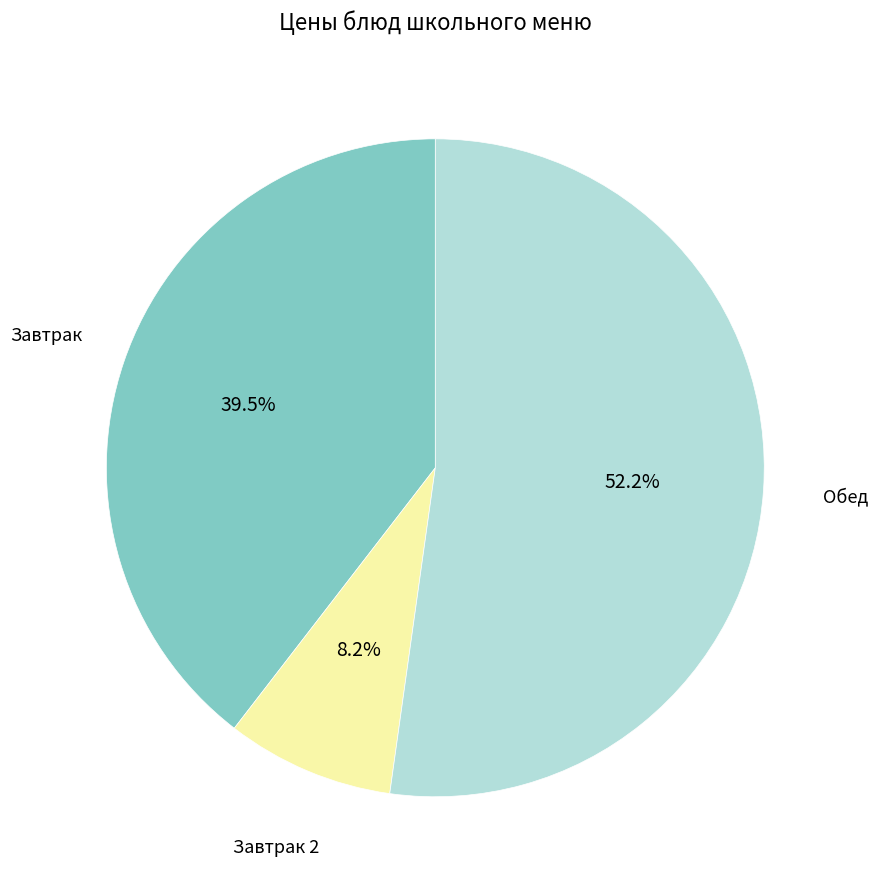

Does any single category account for the majority?

Yes